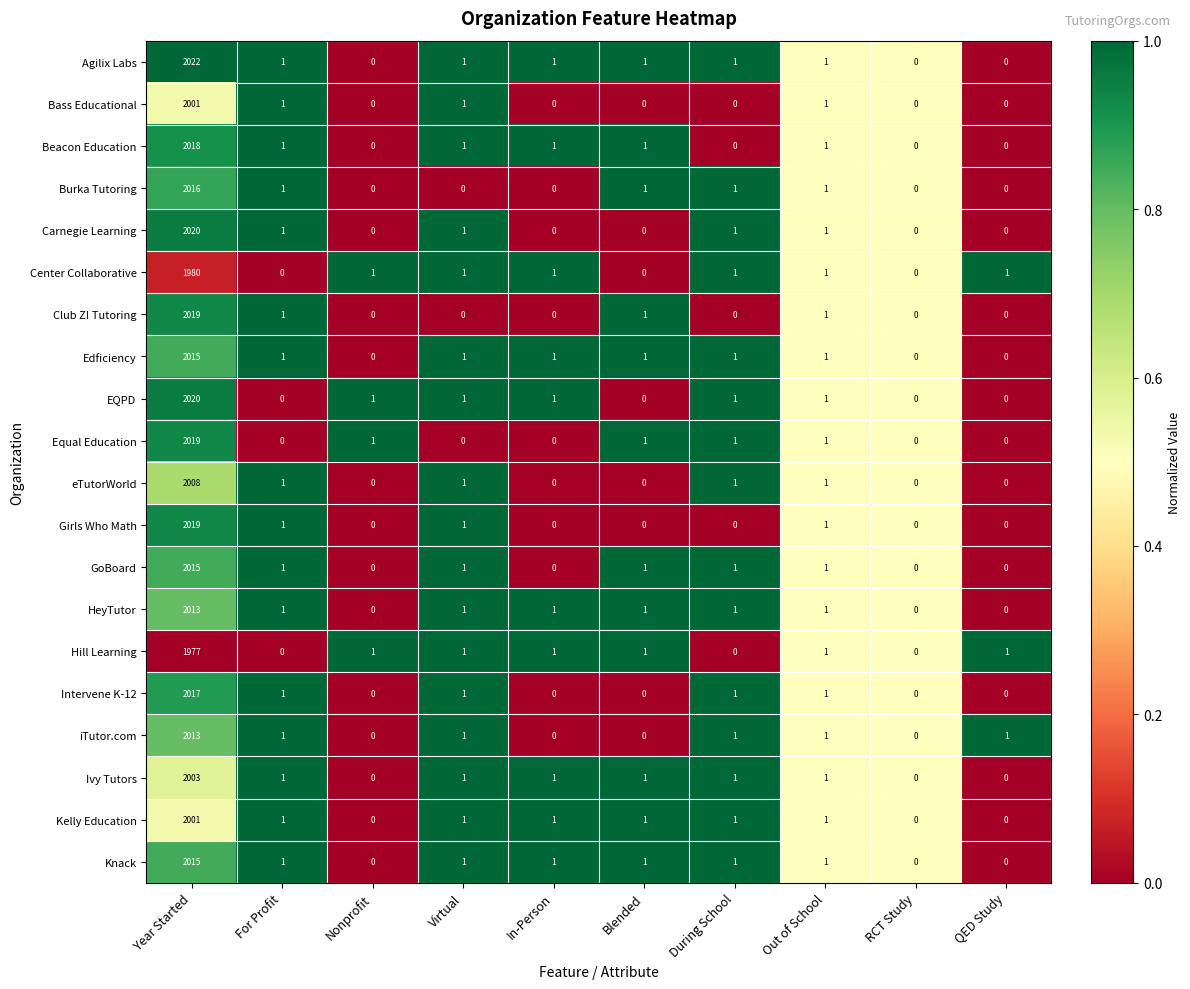

Where does the Agilix Labs series first go above 1?

Year Started